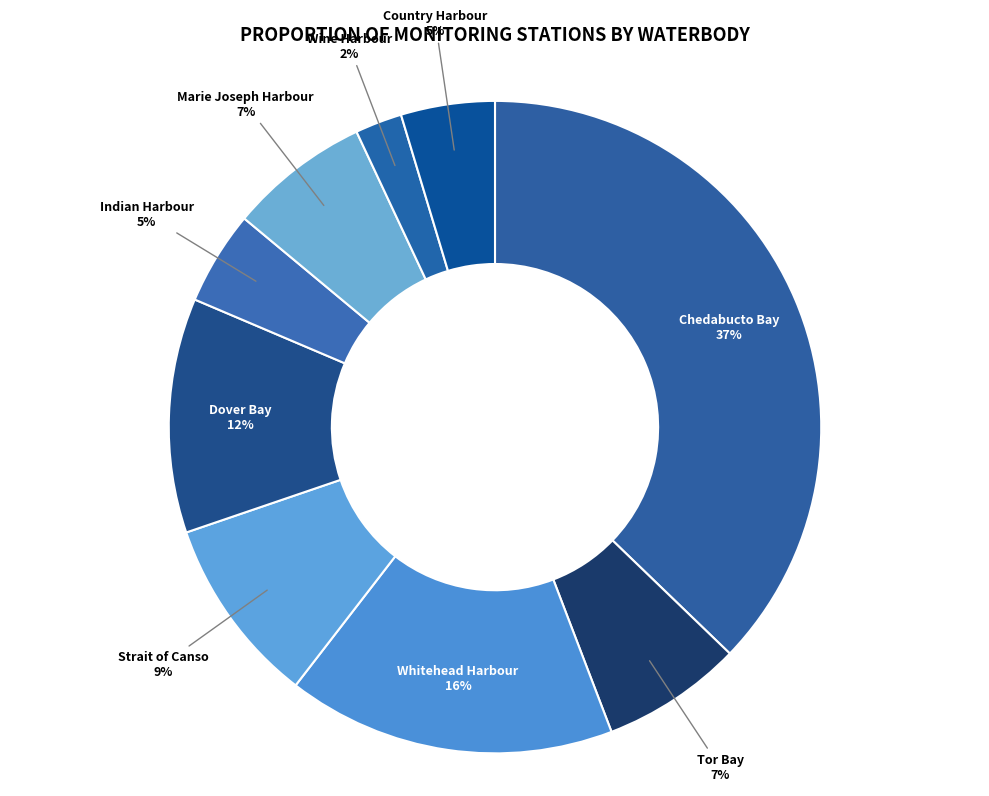

Do Marie Joseph Harbour and Country Harbour together represent more than half of the pie?

No